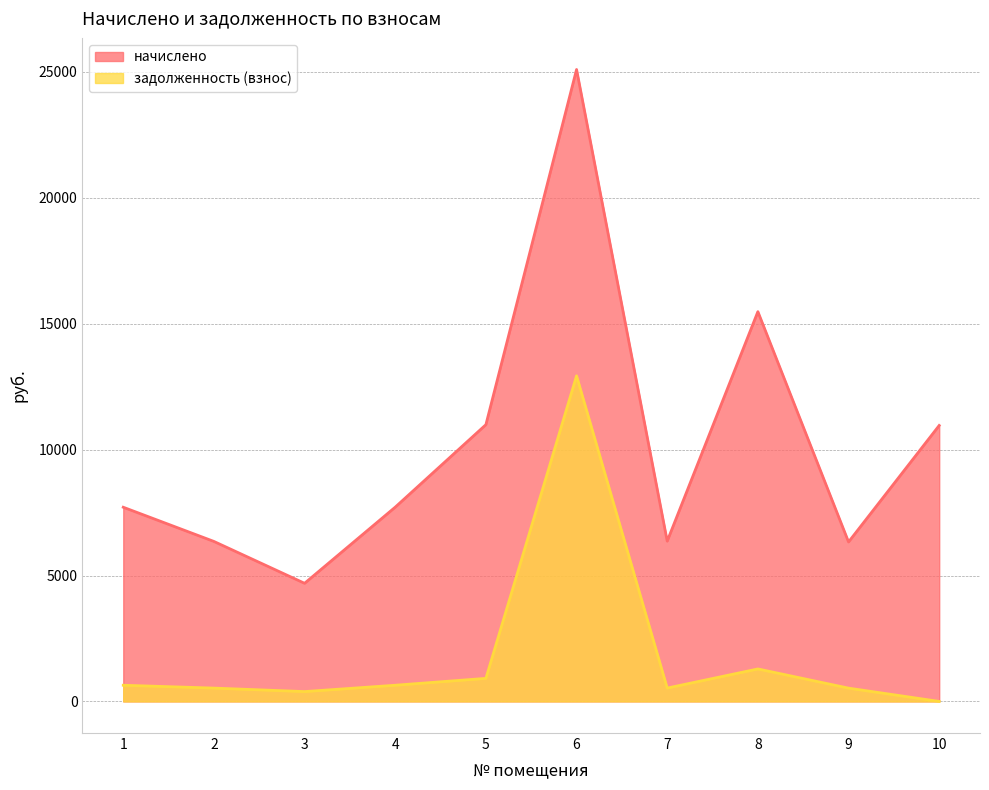

Reading right to left, list all the values displayed in this chart.

начислено: 10=10957.7	9=6332.0	8=15477.4	7=6365.3	6=25093.1	5=10989.7	4=7714.7	3=4690.9	2=6353.0	1=7711.0
задолженность (взнос): 10=0.0	9=527.7	8=1289.8	7=530.4	6=12928.7	5=915.8	4=642.9	3=390.9	2=529.4	1=642.6